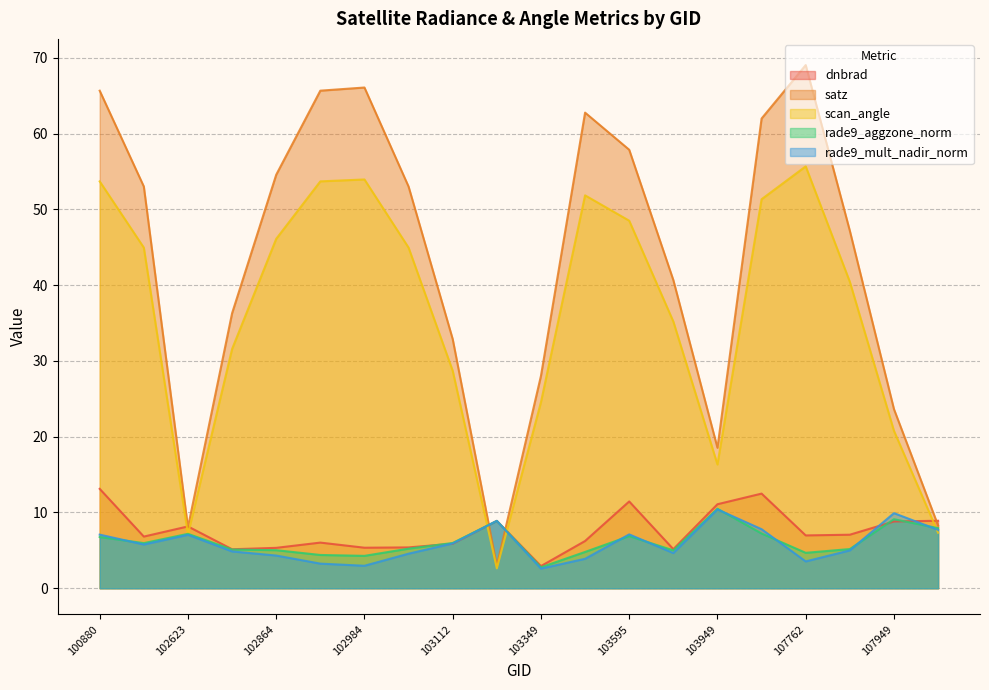

What is the maximum value shown in the chart?

69.1